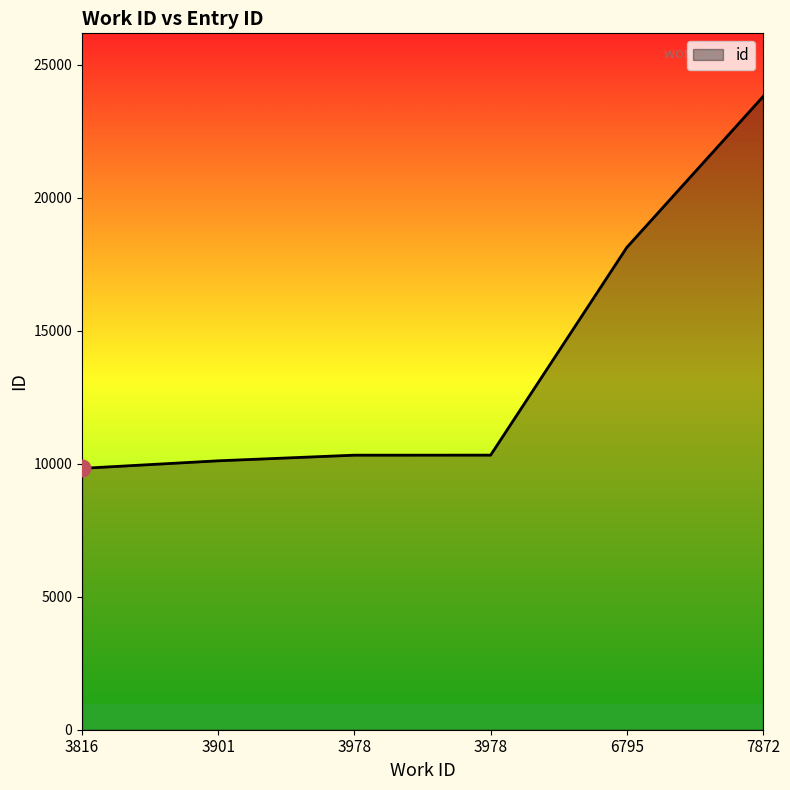

True or false: the data shows 3920 at 3978.

False